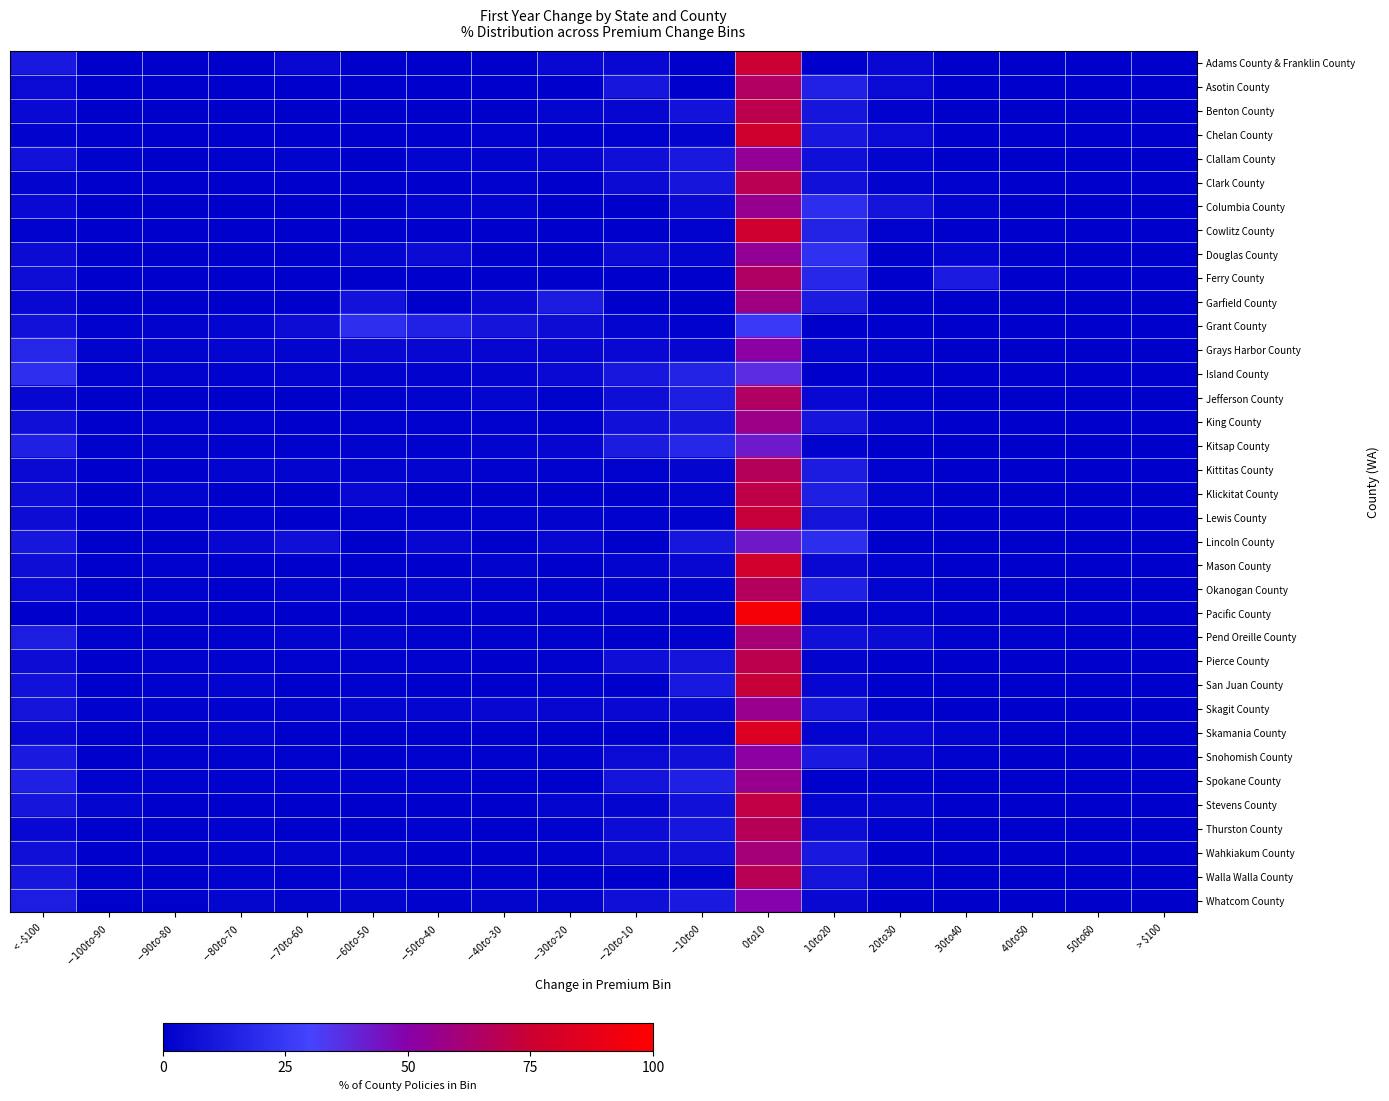

Count the number of categories in the chart.

18